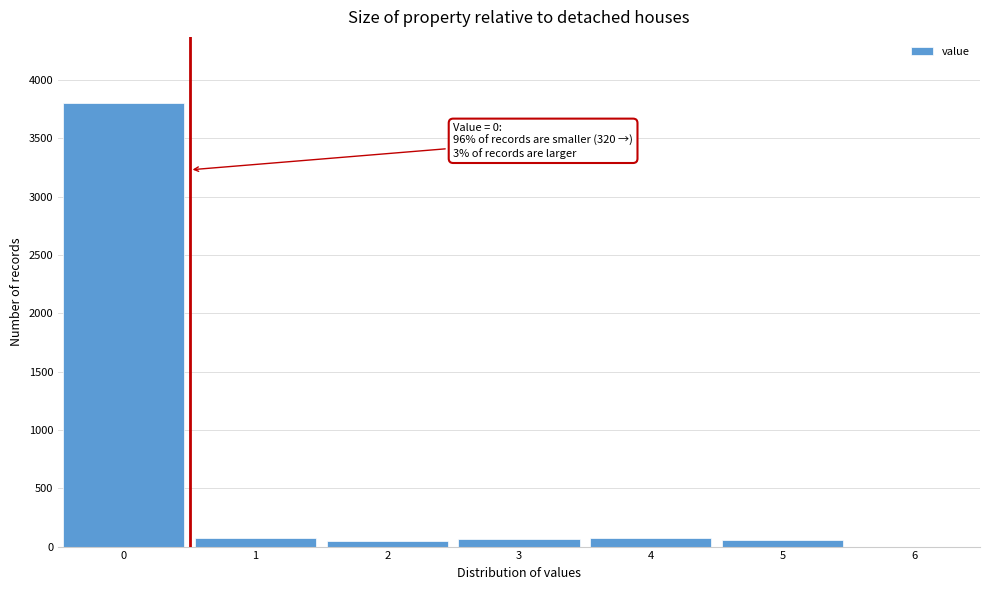

Which range on the x-axis has the tallest bar?

-0.5 to 0.5